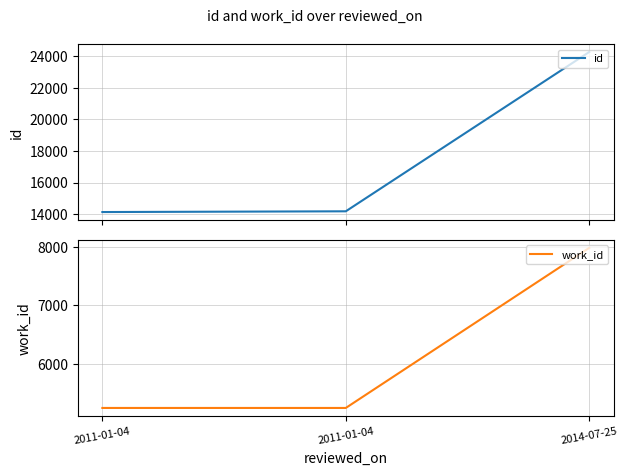

Rank the categories by work_id value from highest to lowest.

2014-07-25, 2011-01-04, 2011-01-04